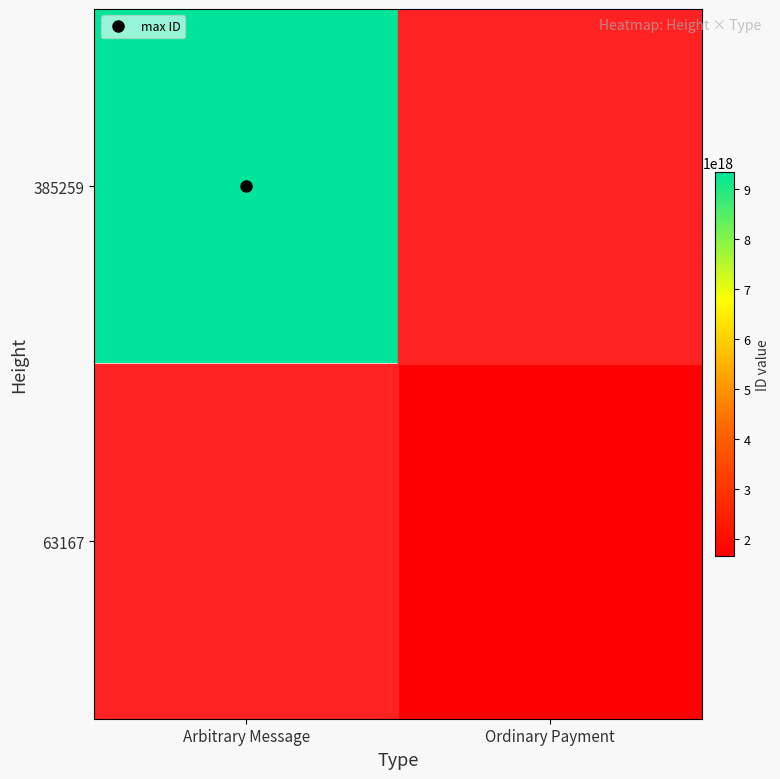

How many series are shown in this chart?

2